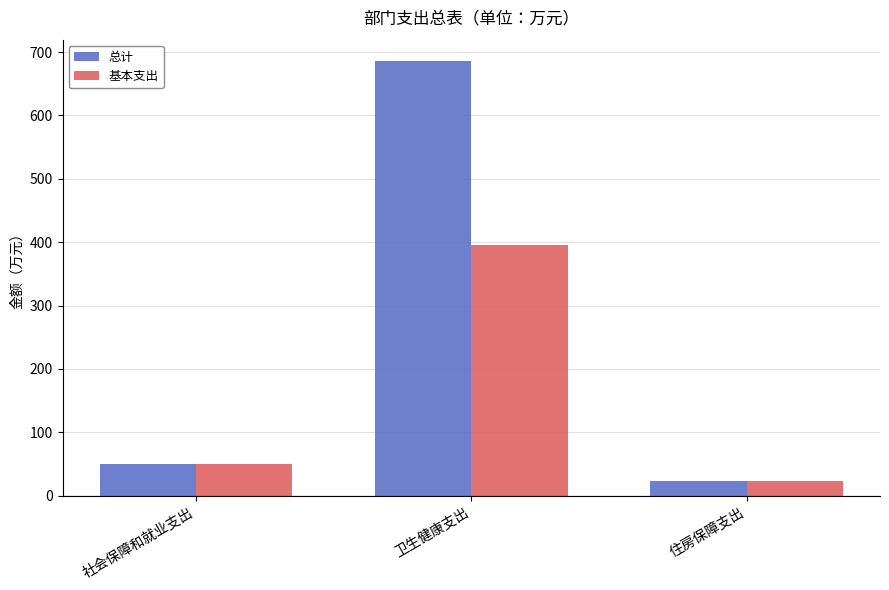

What is the sum of all 总计 values?

759.3